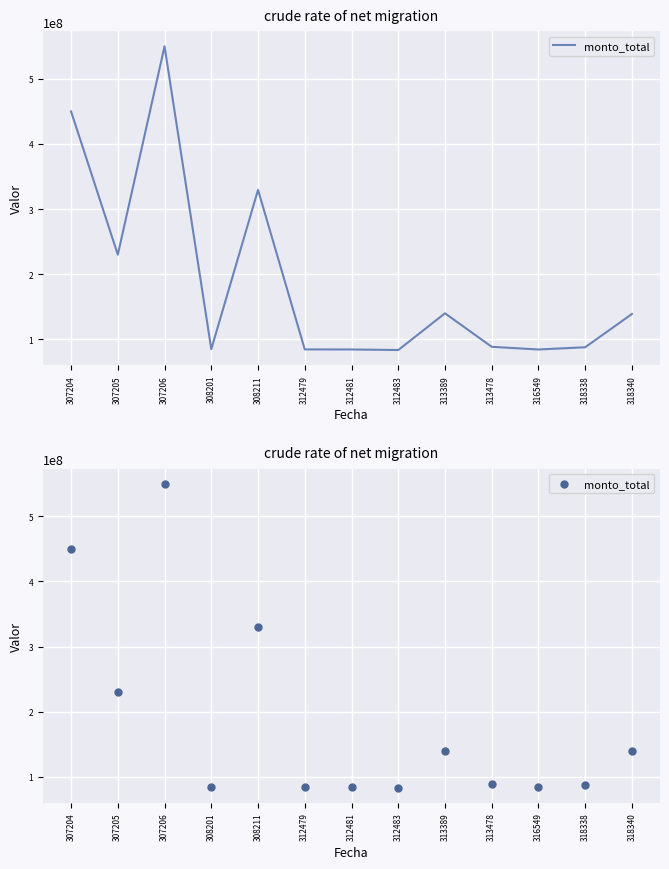

Between 313478 and 308211, which is larger?

308211